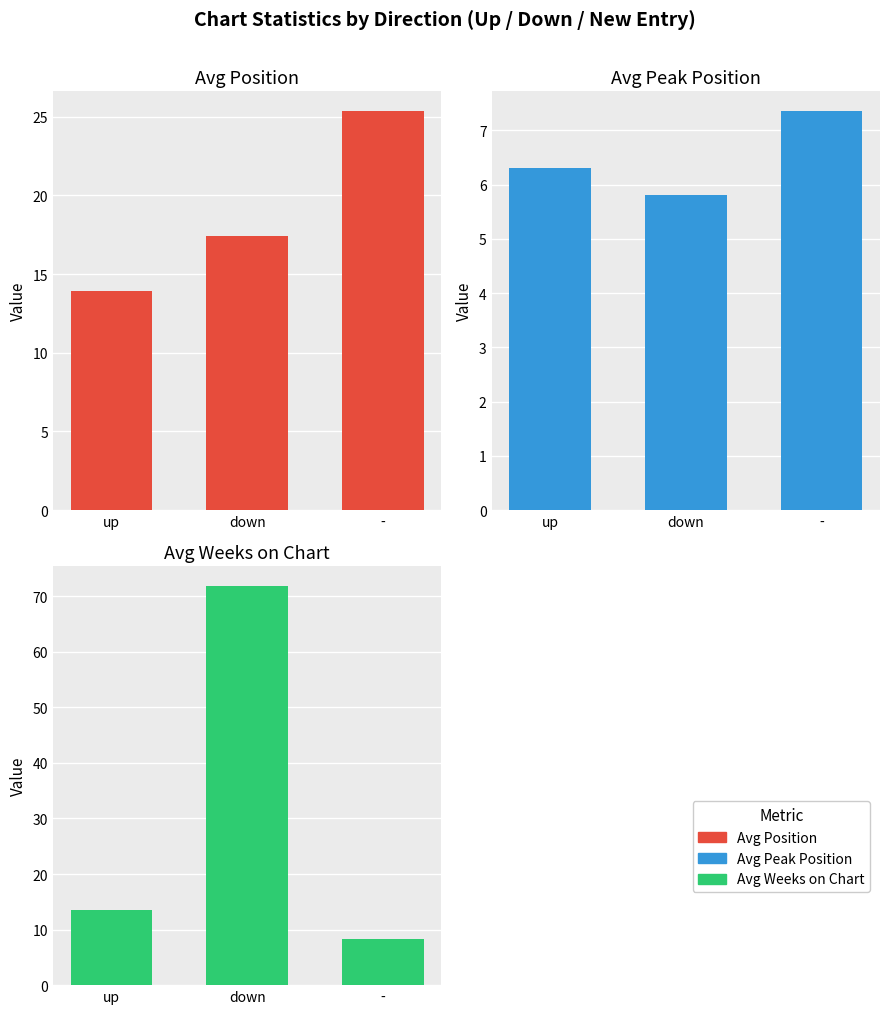

The value of Avg Weeks on Chart at up is 13.6. True or false?

True